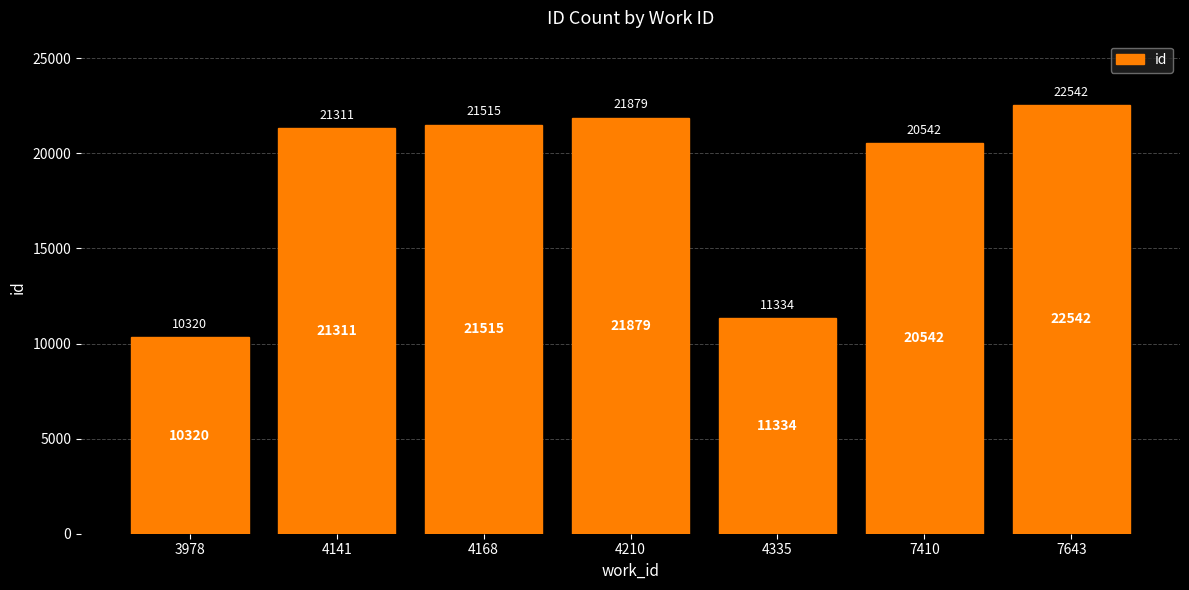

What is the approximate value at 4141, to the nearest 100?

21300